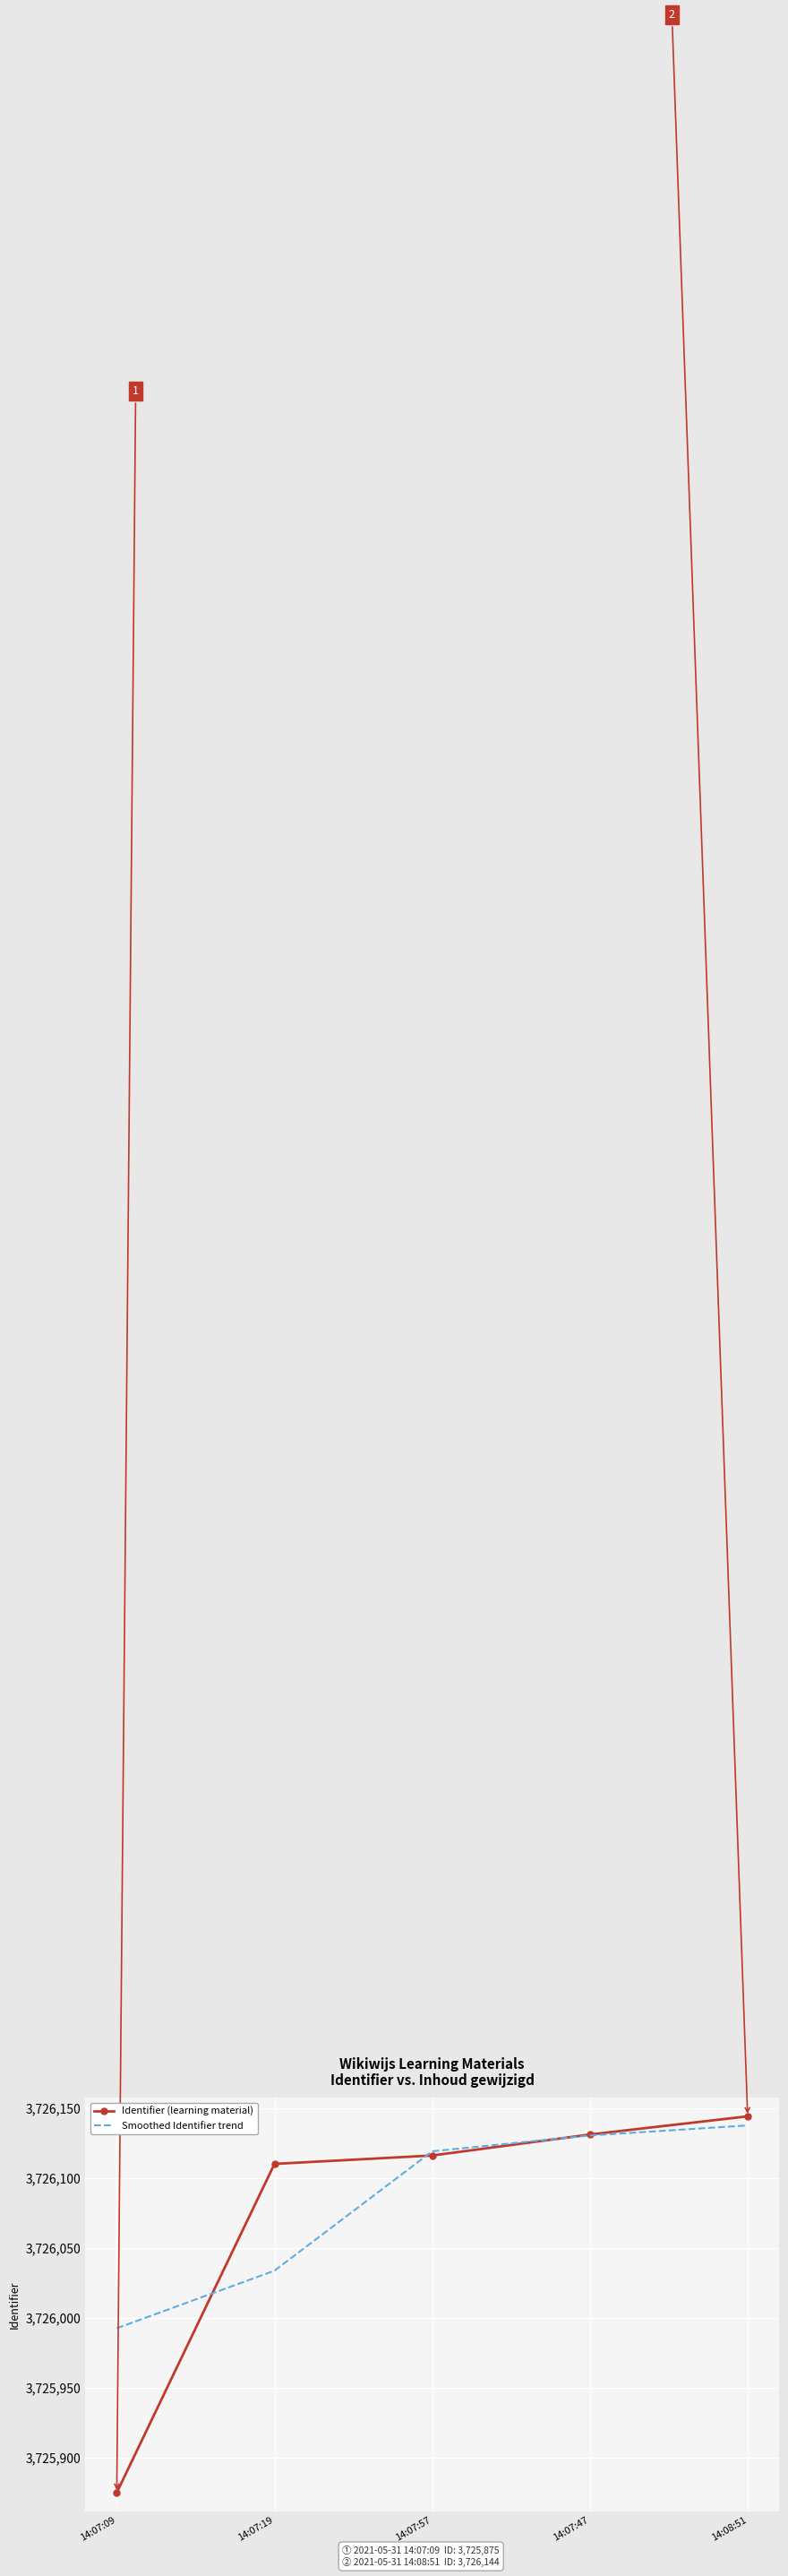

The value of Smoothed Identifier trend at 14:07:57 is 3726119.0. True or false?

True